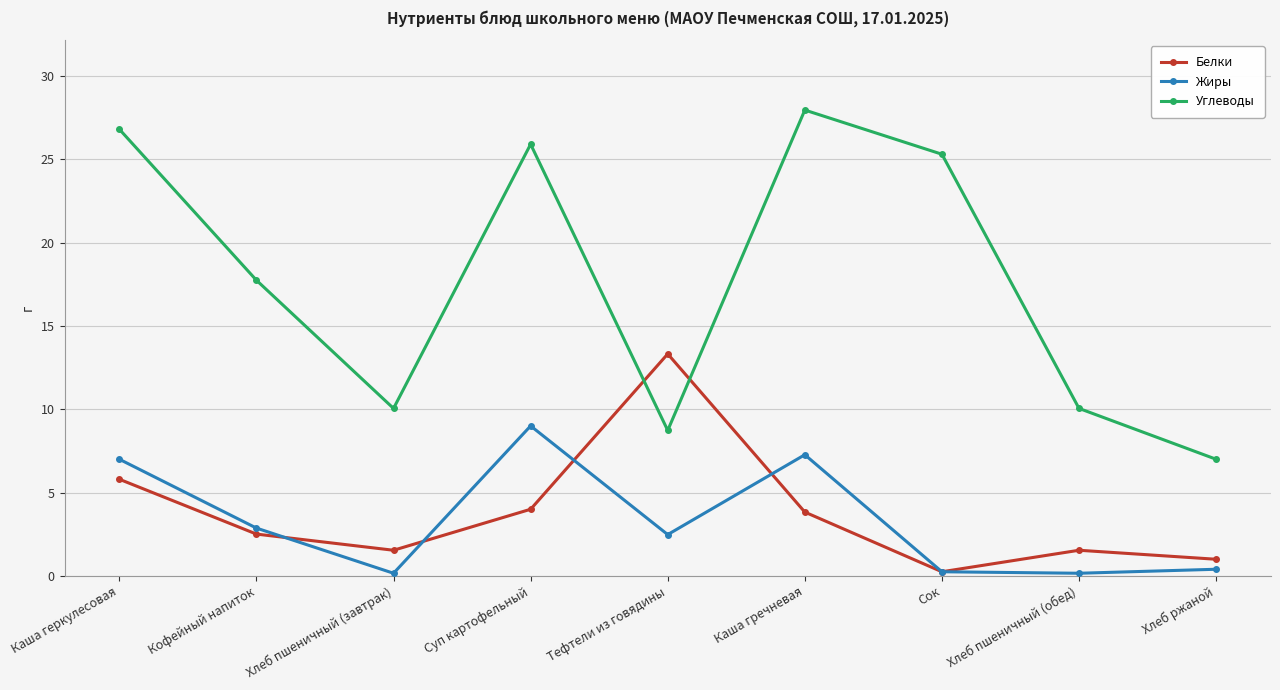

What is the sum of all Жиры values?

29.6